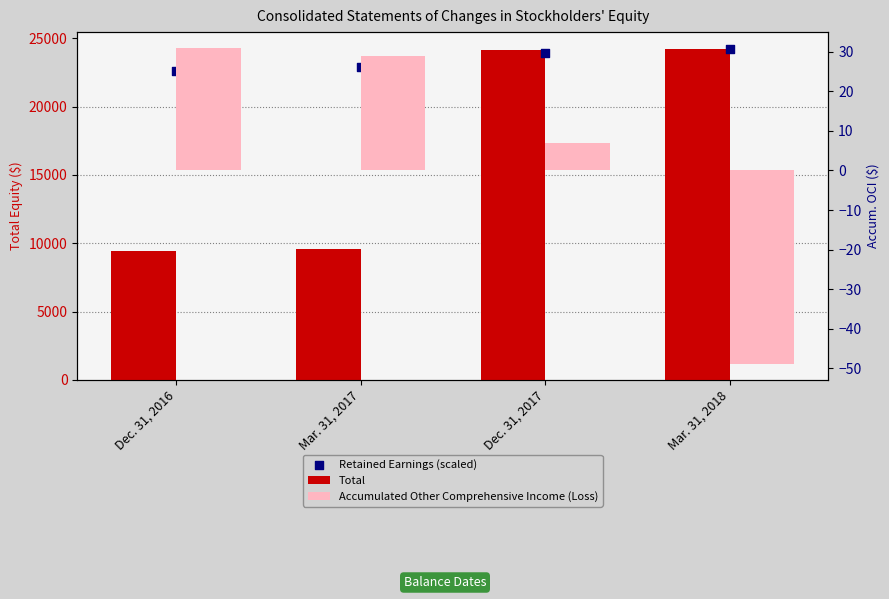

Which series contains the lowest Y value?

Accumulated Other Comprehensive Income (Loss)